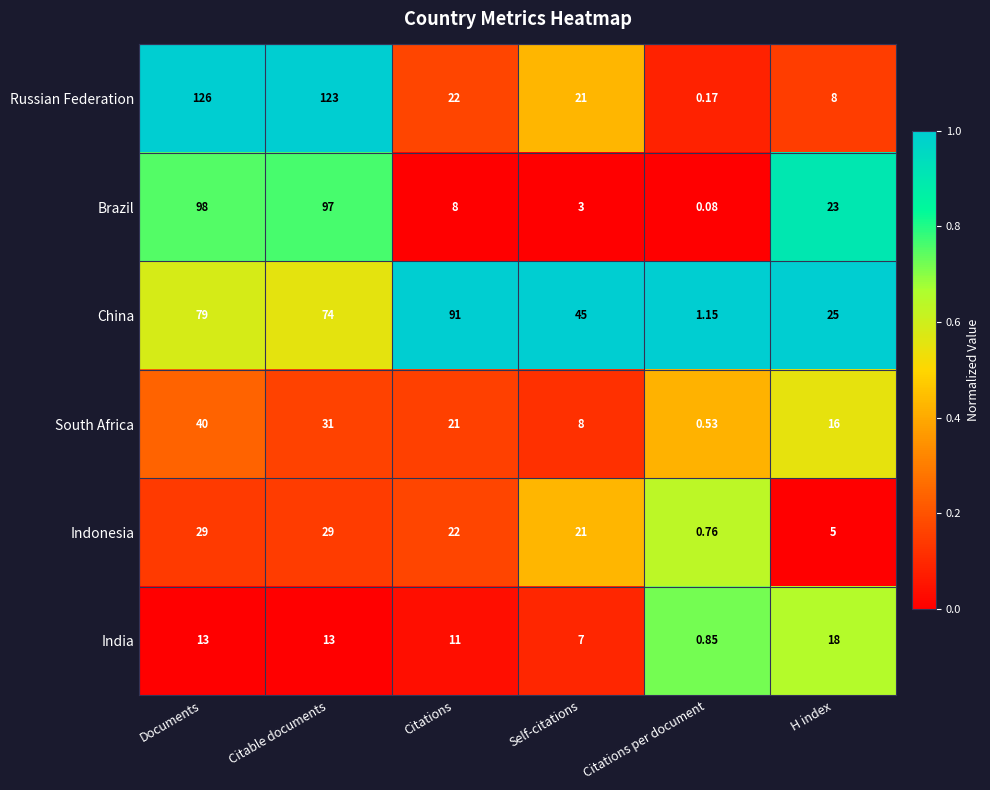

Is the value of India at Citations per document greater than the value of Brazil at H index?

No